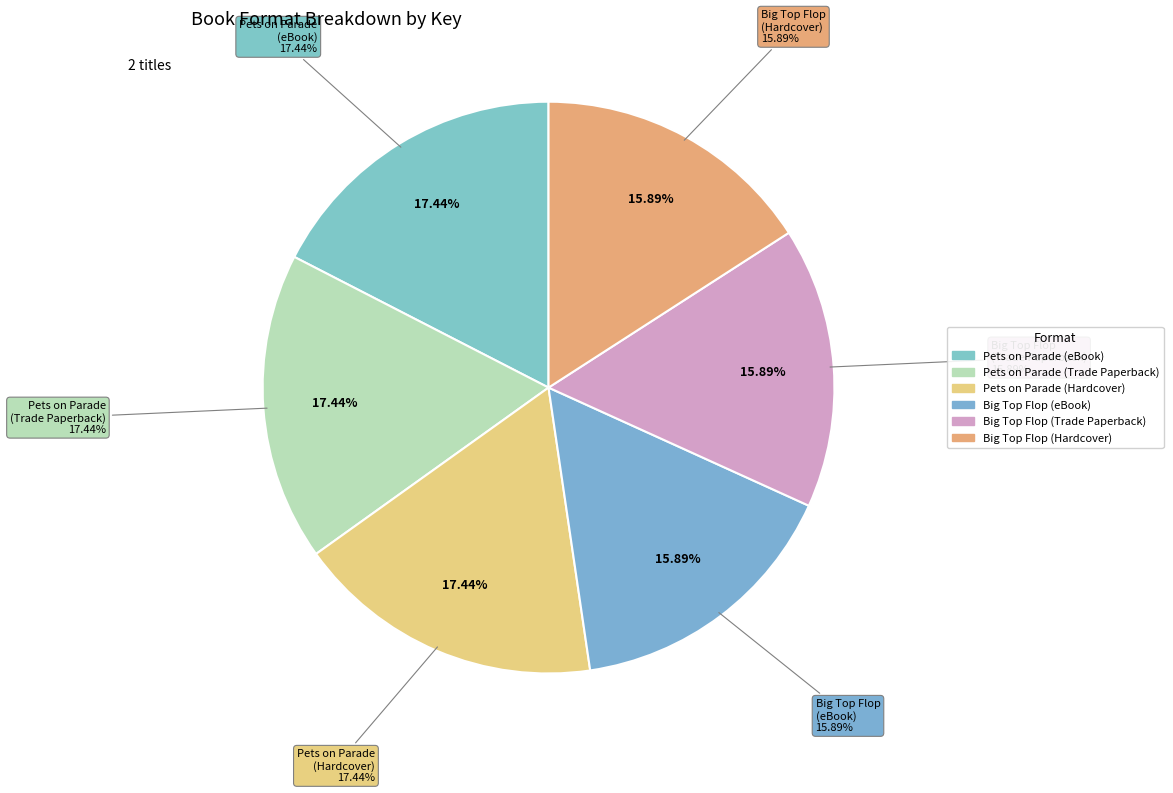

Which category has the biggest portion of the pie?

Pets on Parade (eBook)